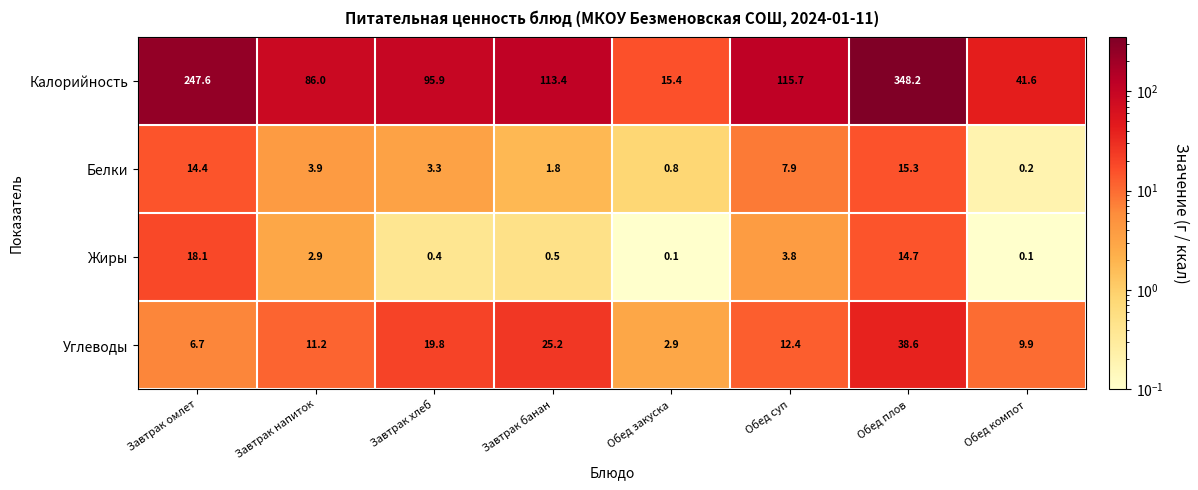

Is it true that Белки equals 1.8 at Завтрак банан?

True